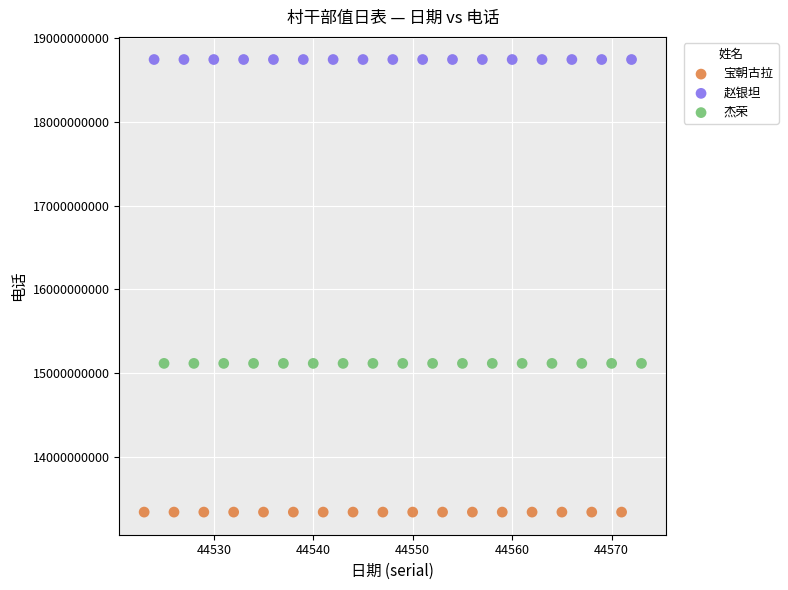

Which series reaches the minimum Y coordinate?

宝朝古拉